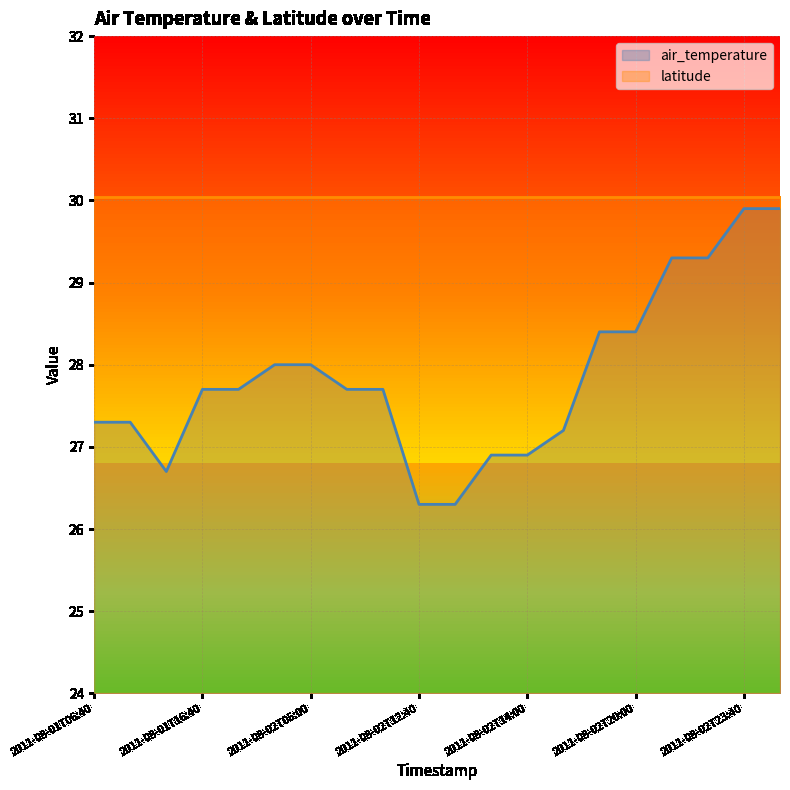

Rank the categories by value from lowest to highest.

2011-08-02T12:40, 2011-08-02T13:00, 2011-08-01T14:40, 2011-08-02T13:40, 2011-08-02T14:00, 2011-08-02T14:40, 2011-08-01T06:40, 2011-08-01T07:00, 2011-08-01T16:40, 2011-08-01T17:00, 2011-08-02T06:40, 2011-08-02T07:00, 2011-08-02T04:40, 2011-08-02T05:00, 2011-08-02T19:40, 2011-08-02T20:00, 2011-08-02T21:40, 2011-08-02T22:00, 2011-08-02T23:40, 2011-08-03T00:00